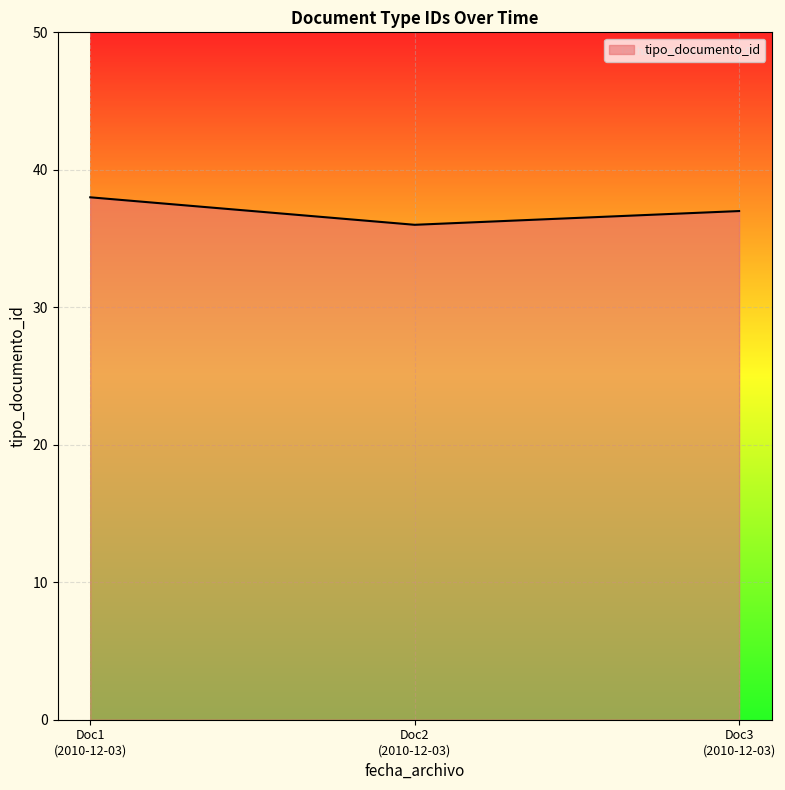

List the labels in order of value, largest first.

Doc1
(2010-12-03), Doc3
(2010-12-03), Doc2
(2010-12-03)